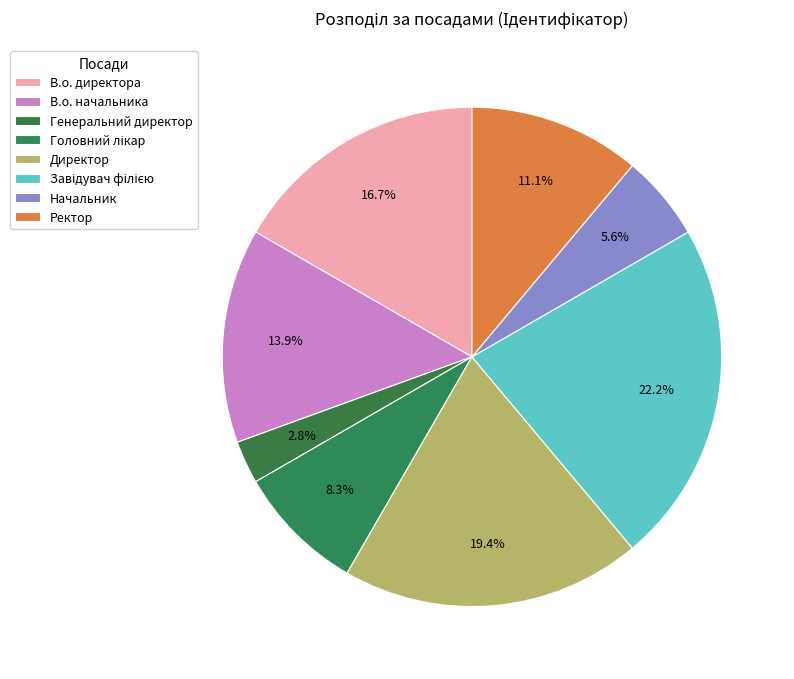

What portion of the pie excludes Головний лікар?

91.7%